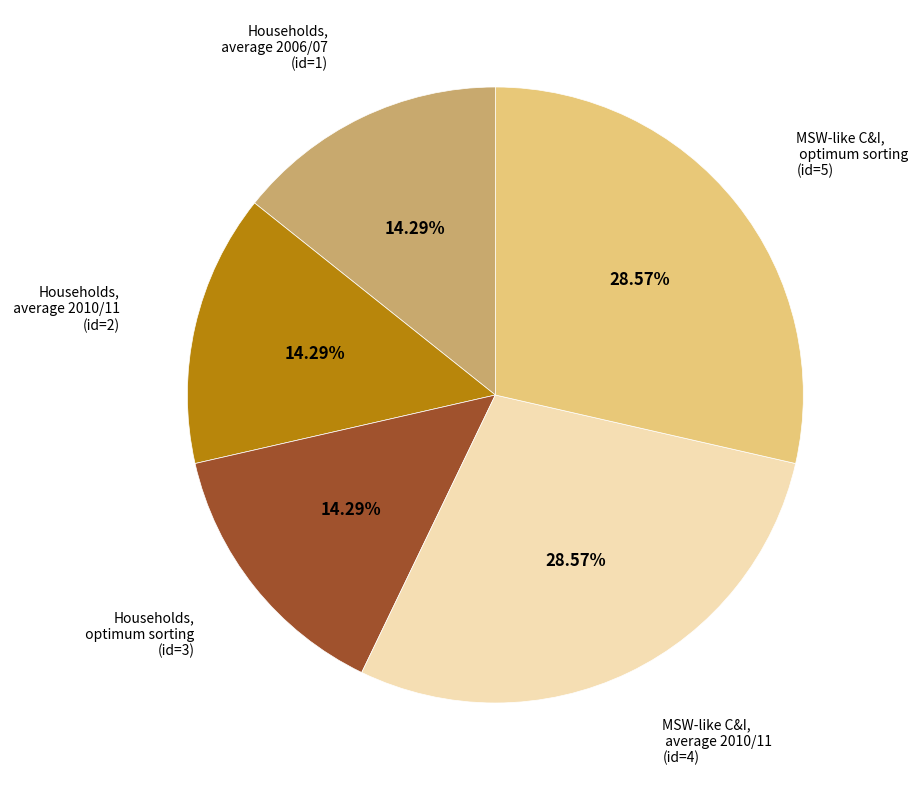

Does any single category account for the majority?

No